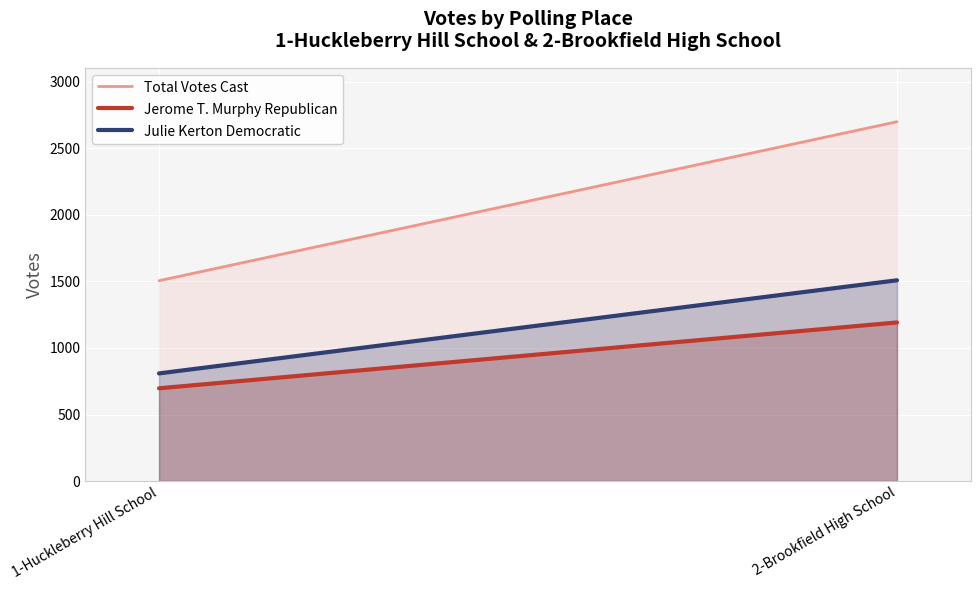

What are all the series names shown in the legend?

Total Votes Cast, Jerome T. Murphy Republican, Julie Kerton Democratic